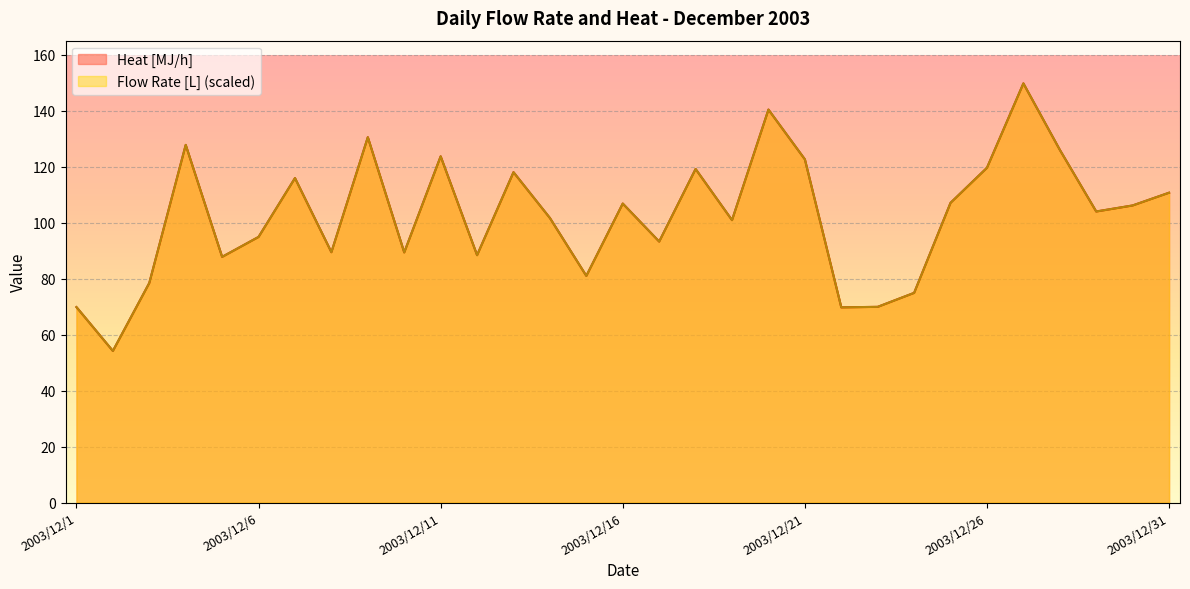

What is the maximum value shown in the chart?

149.7